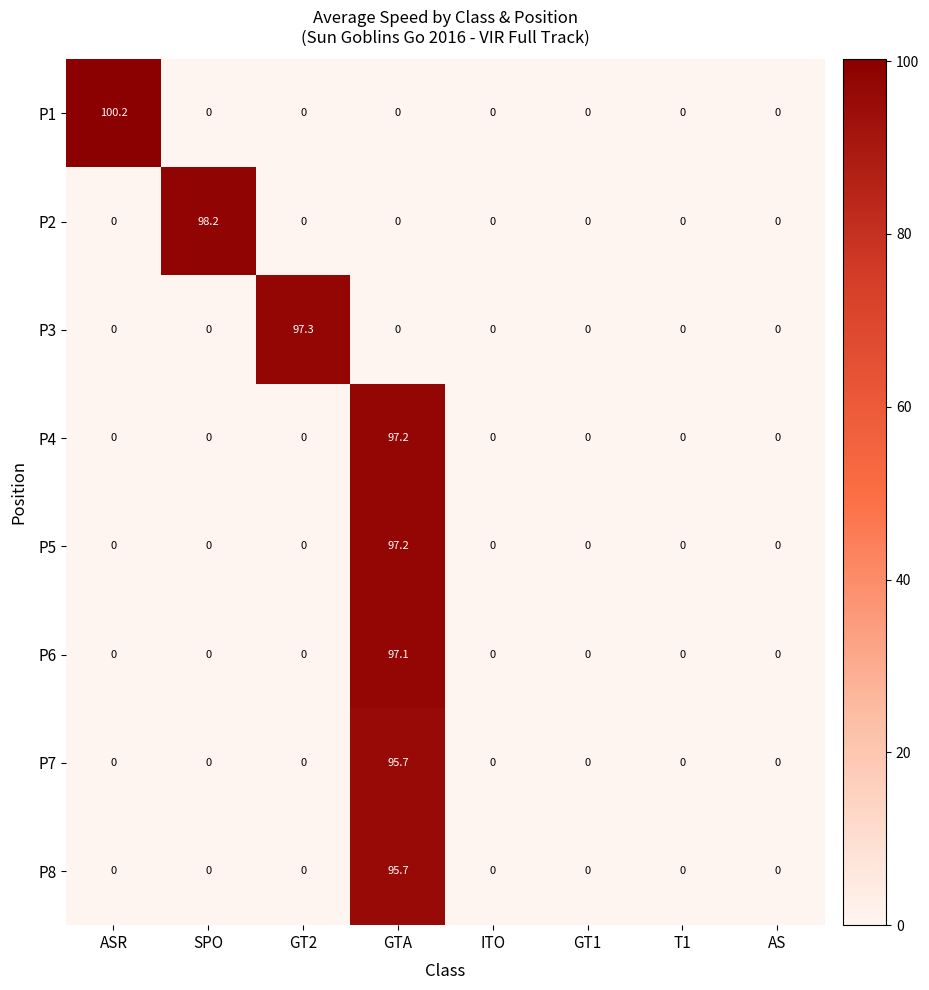

What is the difference between the maximum and minimum values in the P6 series?

97.1